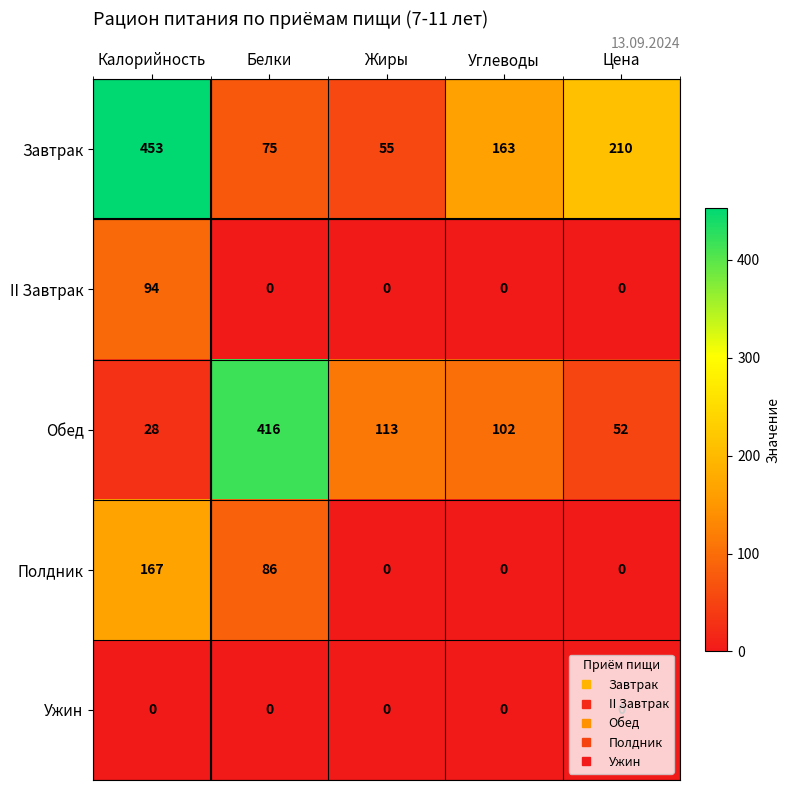

What is the total value across all series at Углеводы?

265